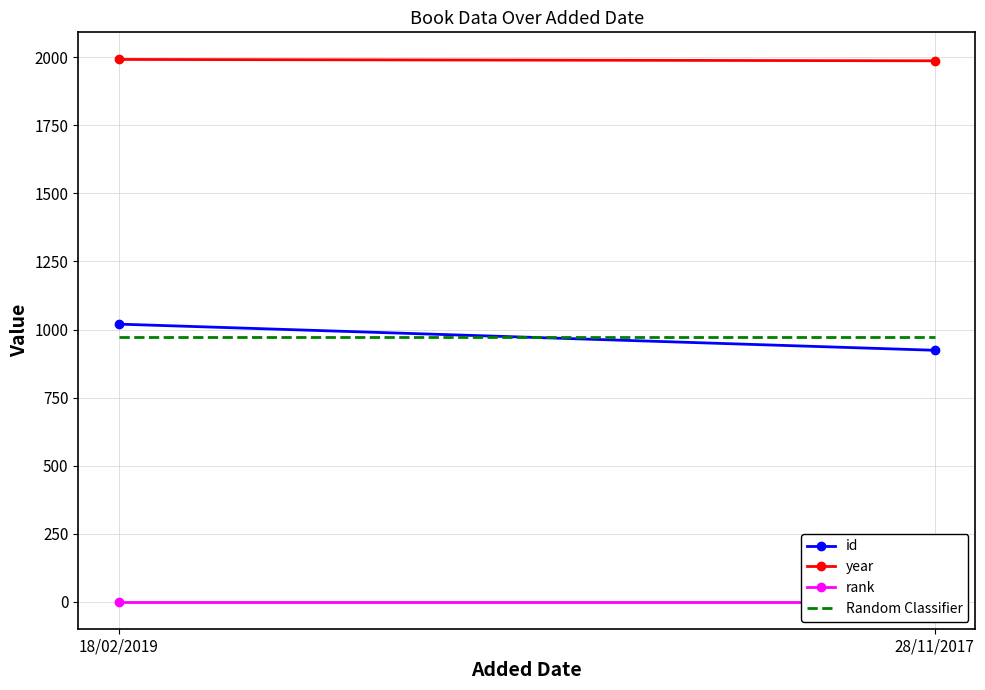

True or false: year has a value of 2864 at 18/02/2019.

False